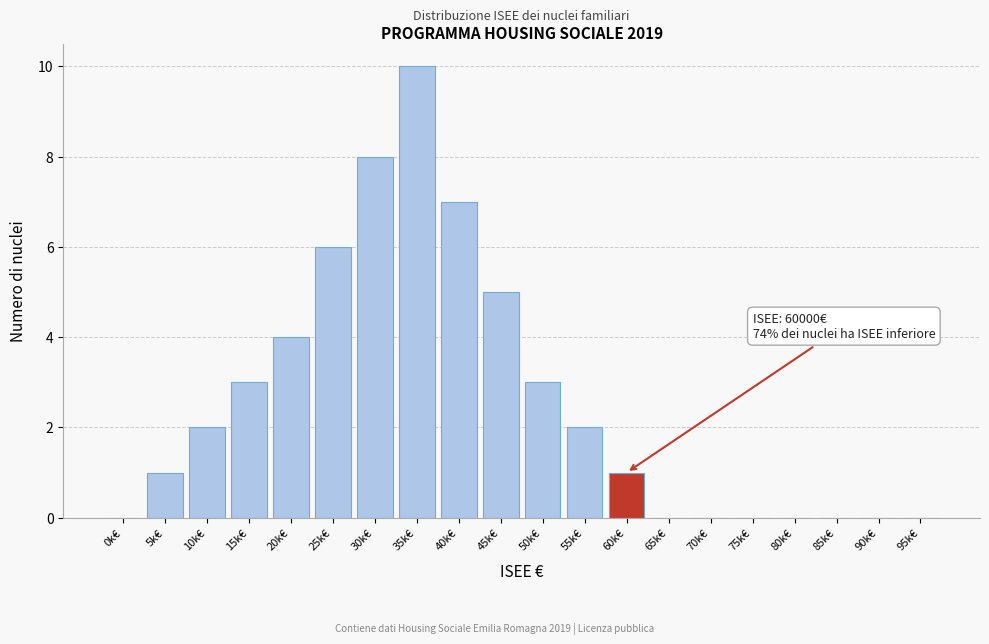

Reading right to left, list all the values displayed in this chart.

95k€=0	90k€=0	85k€=0	80k€=0	75k€=0	70k€=0	65k€=0	60k€=1	55k€=2	50k€=3	45k€=5	40k€=7	35k€=10	30k€=8	25k€=6	20k€=4	15k€=3	10k€=2	5k€=1	0k€=0